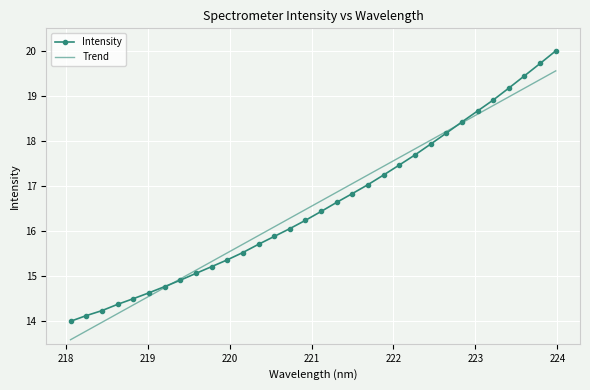

What is the lowest value of the Trend series?

13.6